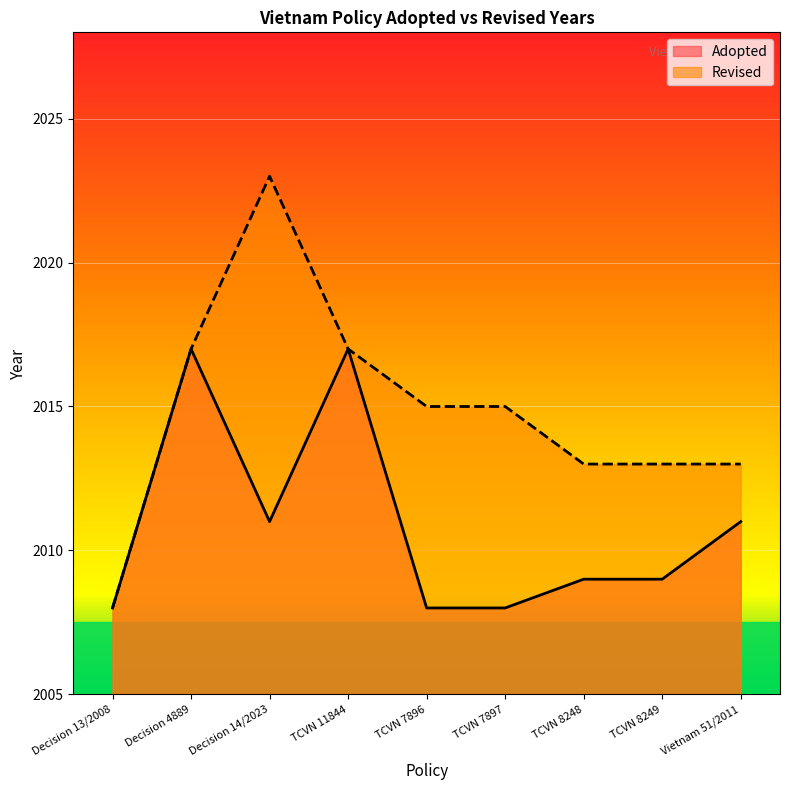

Between TCVN 8249 and Vietnam 51/2011, which is larger?

Vietnam 51/2011